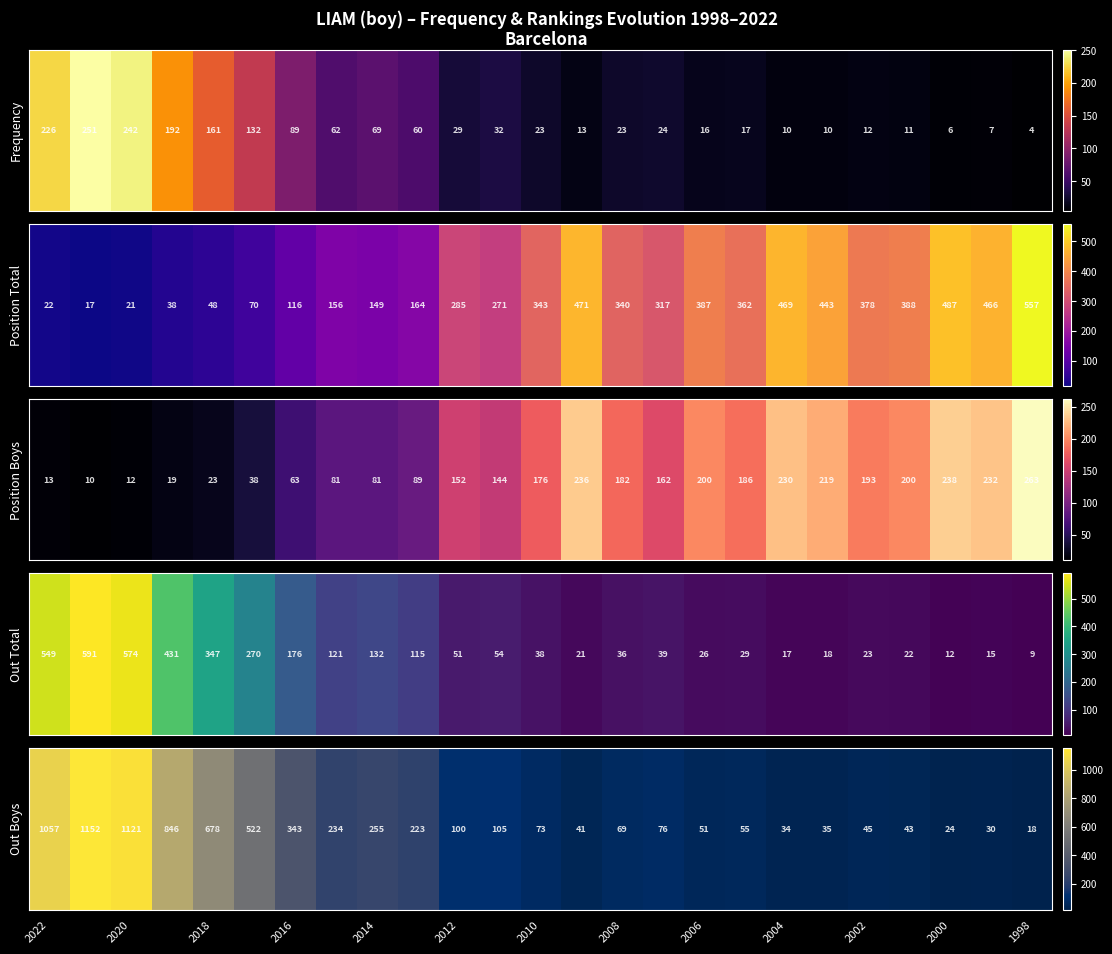

What is the difference between the maximum and minimum values?

1134